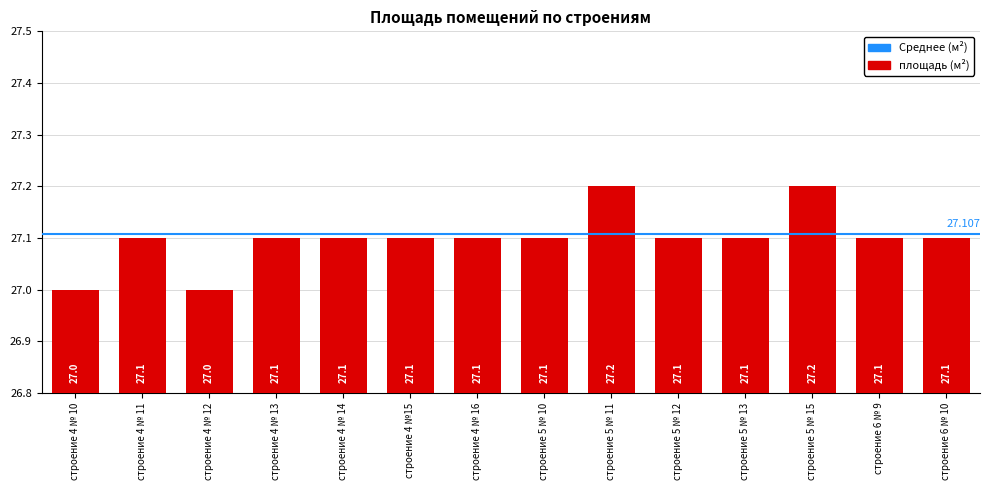

What is the greatest value displayed?

27.2